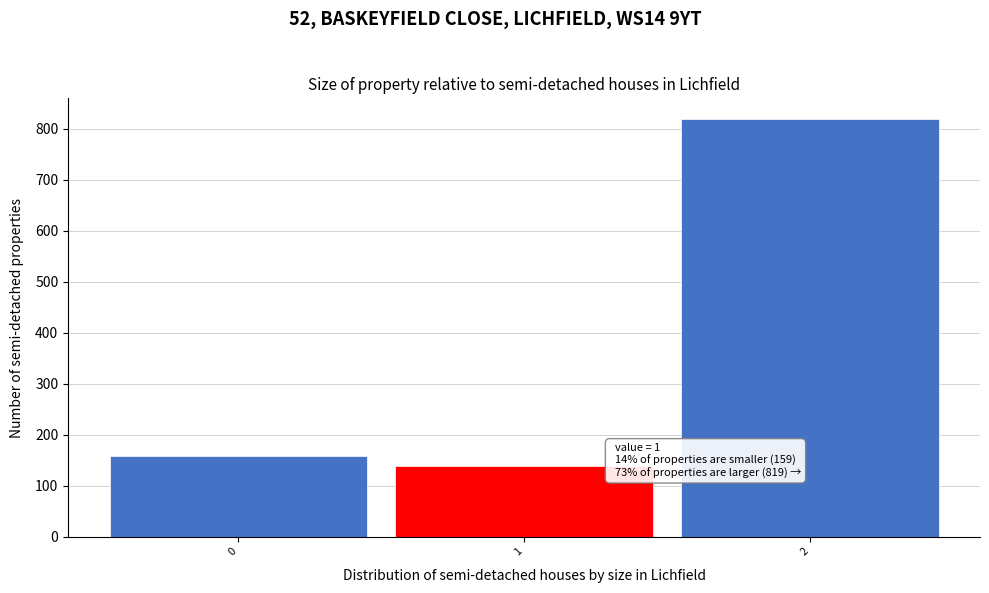

Which range on the x-axis has the tallest bar?

1.5 to 2.5